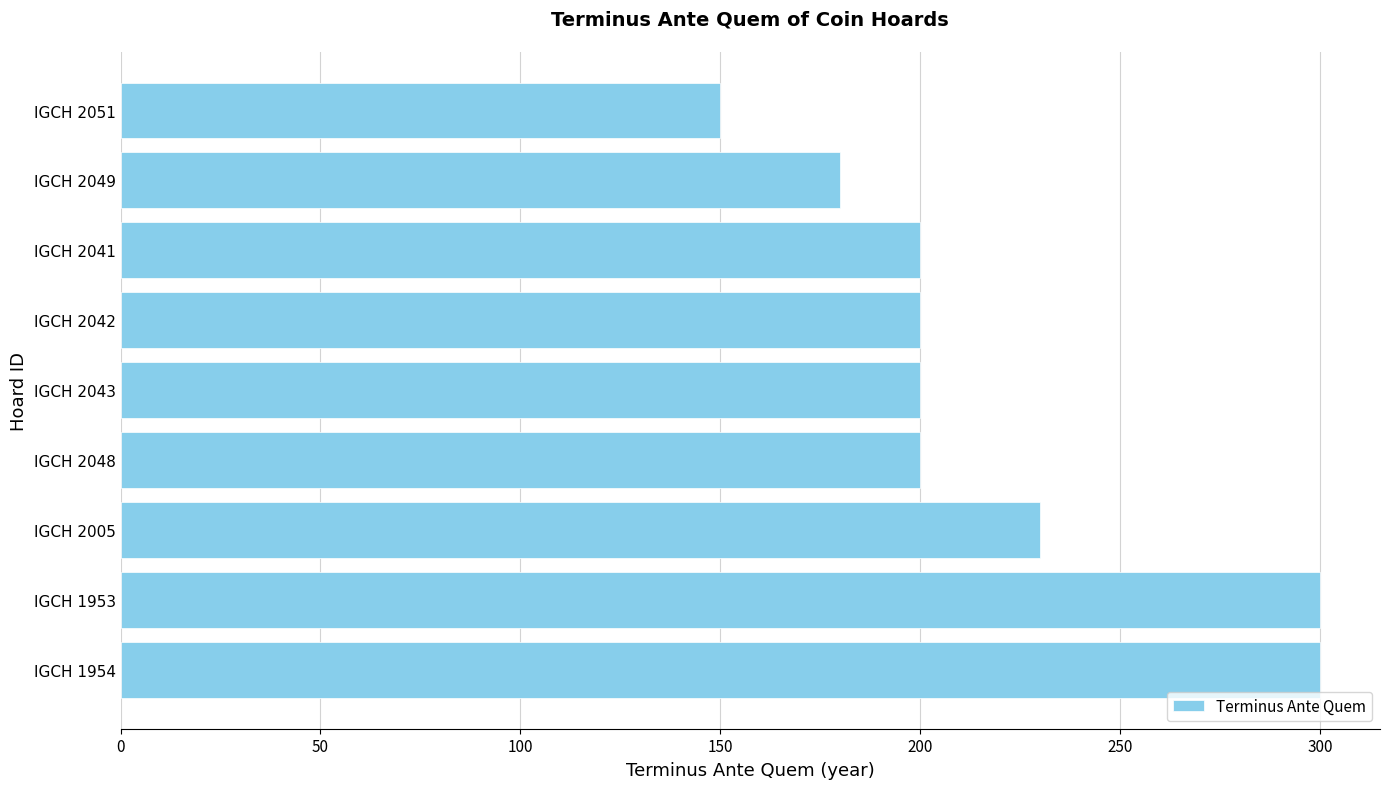

What is the sum of all values?

1960